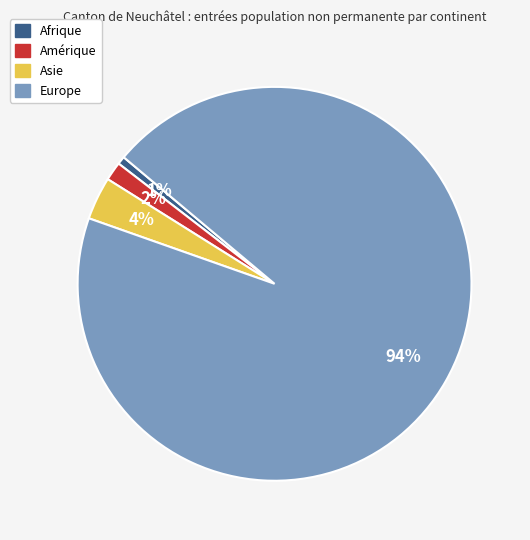

To the nearest percent, what is the average slice percentage?

25%